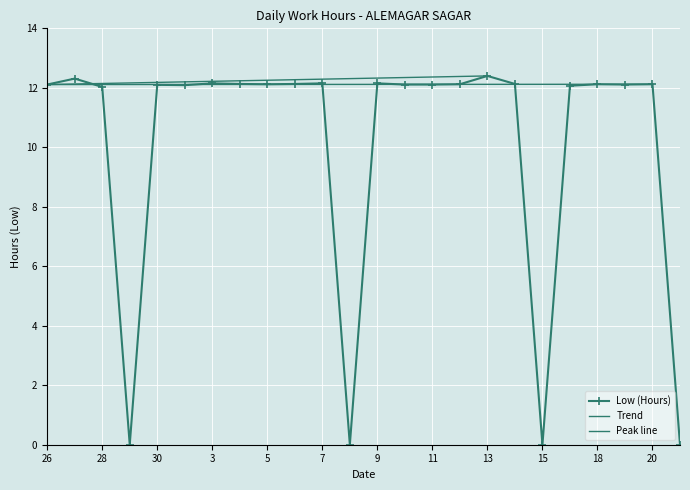

List the labels in order of value, largest first.

13, 27, 3, 7, 9, 4, 6, 14, 5, 12, 18, 20, 26, 10, 11, 19, 30, 2, 17, 28, 29, 8, 15, 21